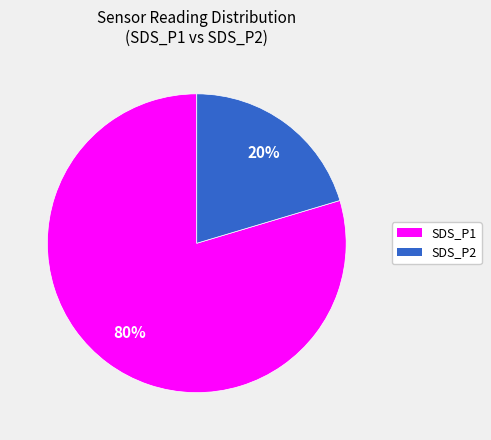

To the nearest percent, what is the combined percentage of SDS_P1 and SDS_P2?

100%